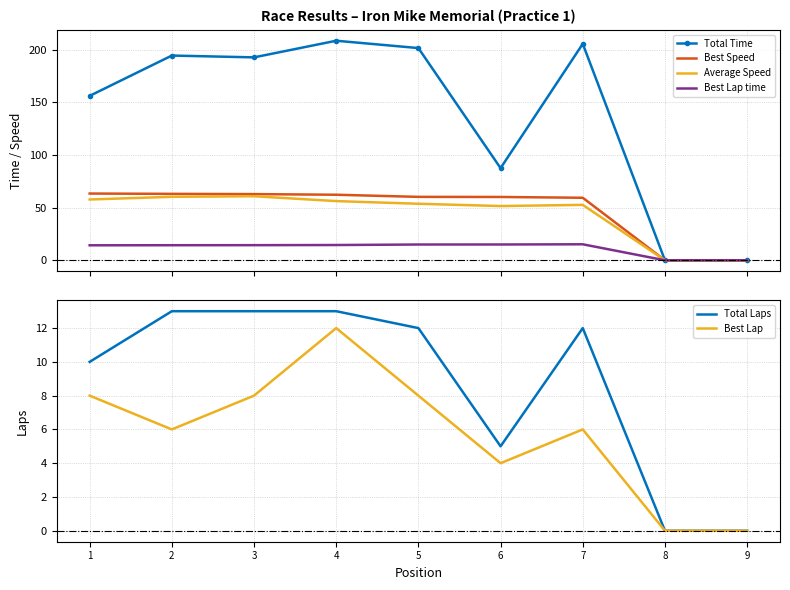

True or false: Total Laps has more than 0 interior local peaks.

True